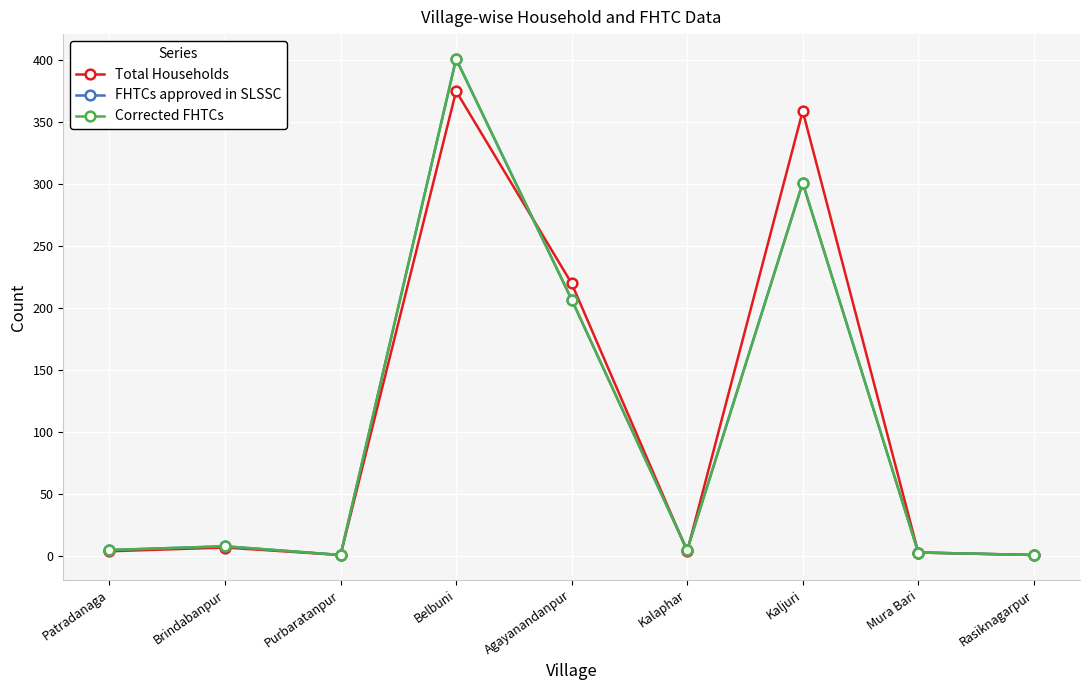

What position from the right is Agayanandanpur?

5